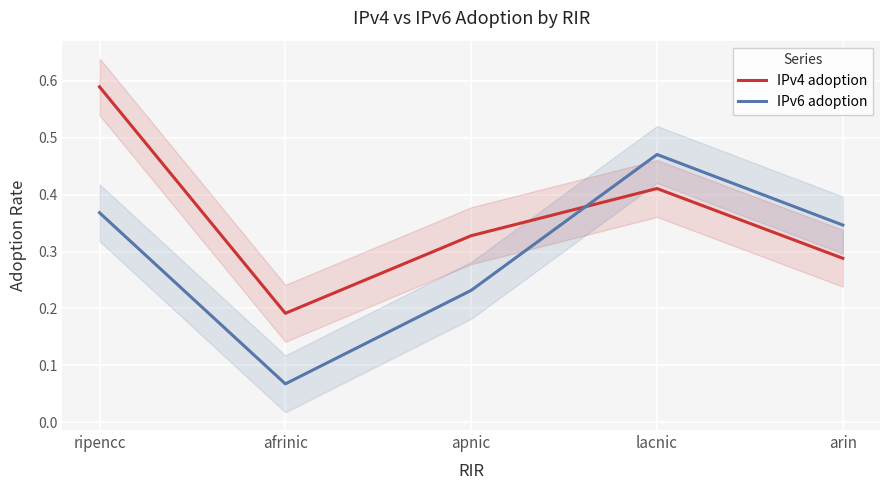

Is it true that IPv6 adoption equals 0.4 at ripencc?

True